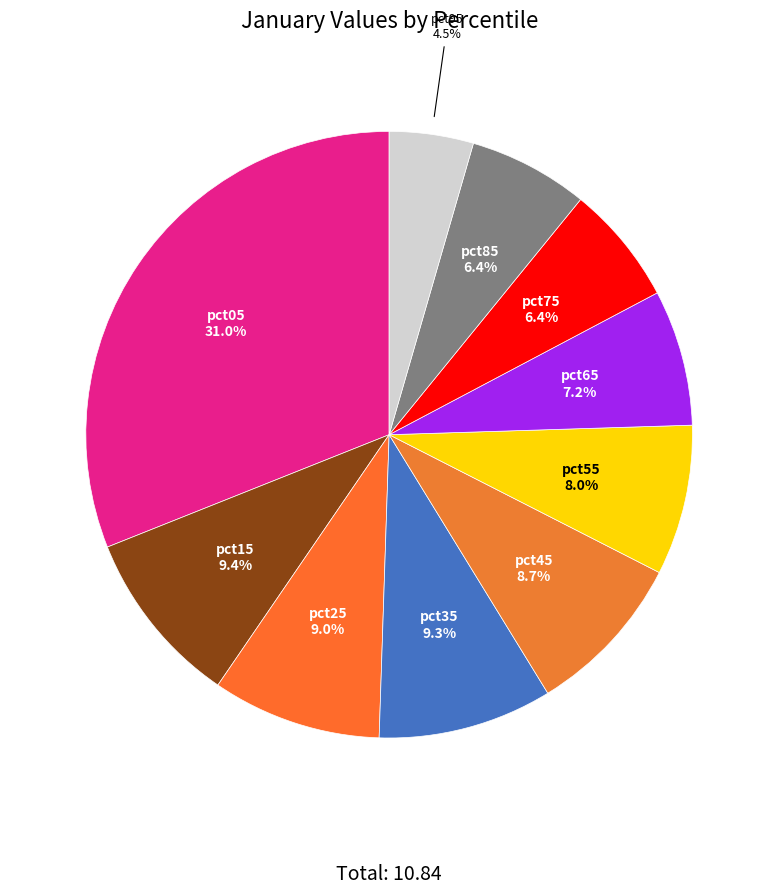

To the nearest percent, what portion does pct35 represent?

9%